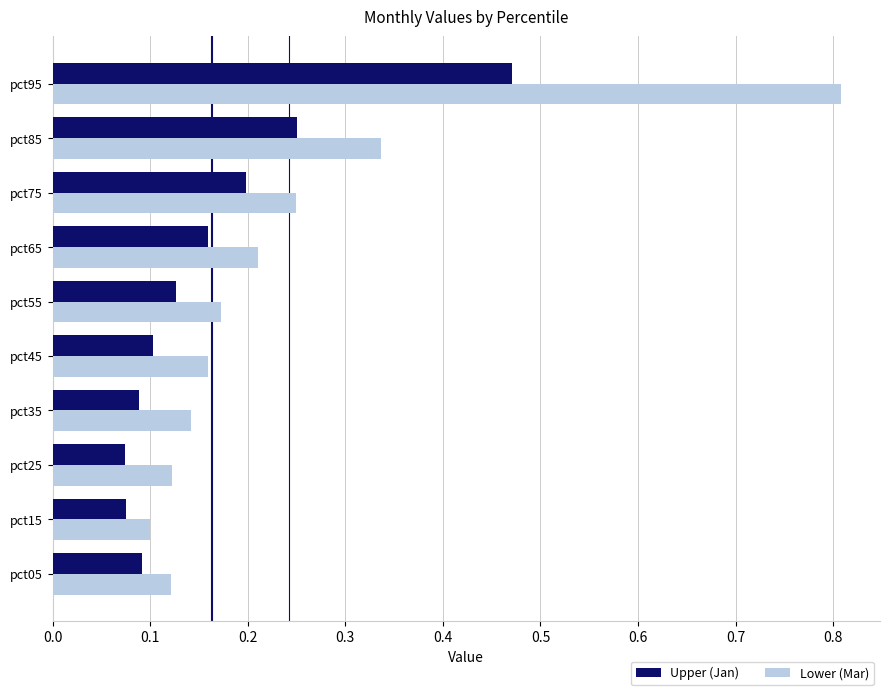

The value of Upper (Jan) at pct15 is 0.1. True or false?

True